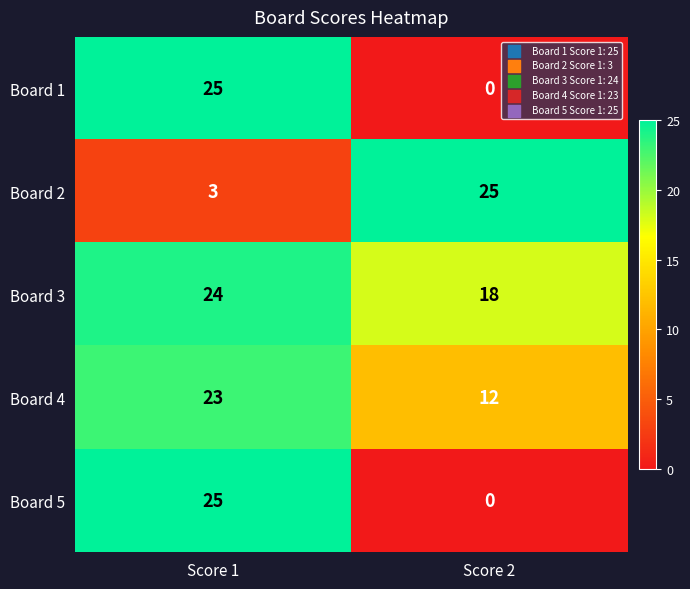

Where is Board 4 nearest to the value 17?

Score 2